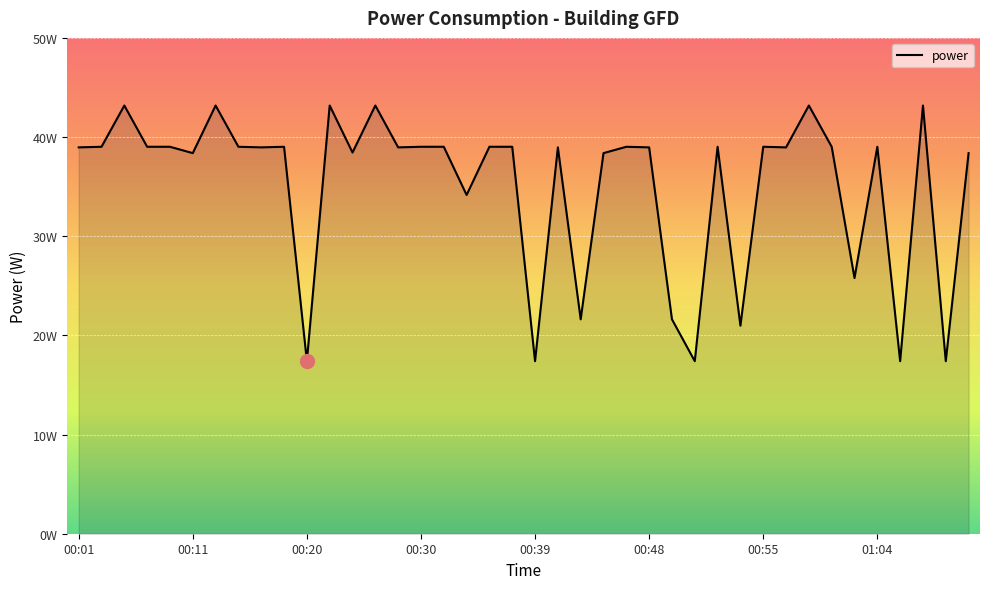

What is the maximum value shown in the chart?

43.2